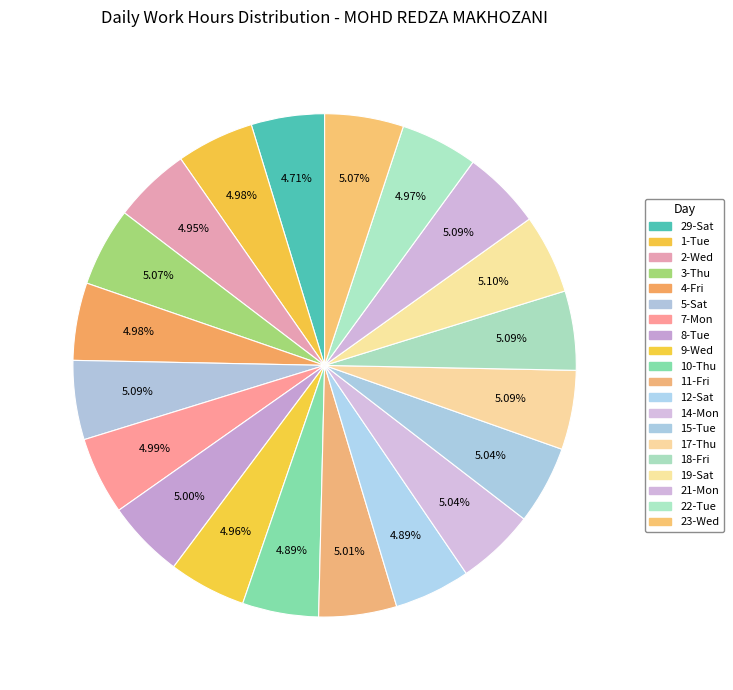

What is the smallest slice in the pie chart?

29-Sat